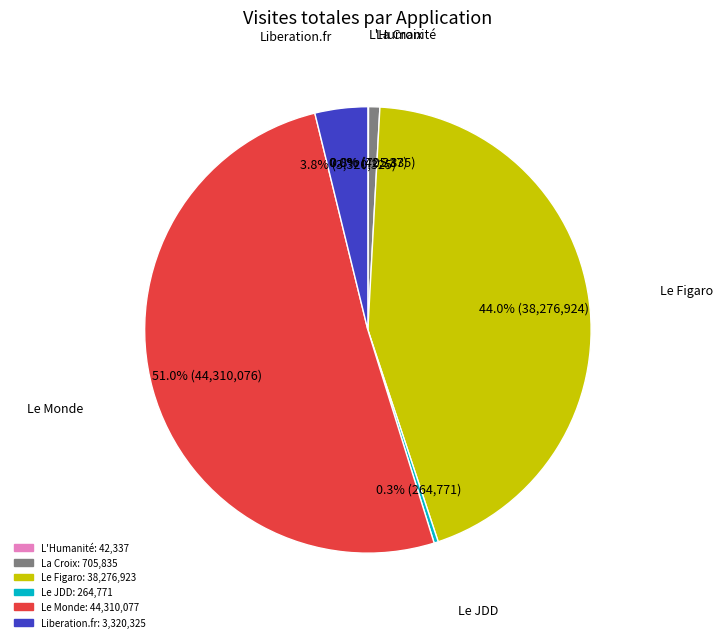

Combined, what portion of the pie is La Croix and Le Figaro?

44.8%